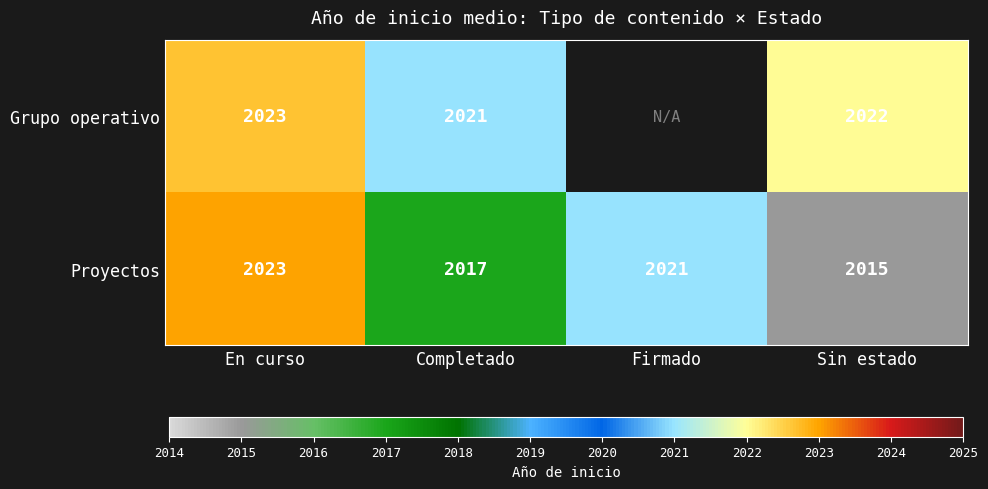

At which label does Proyectos reach its minimum?

Sin estado